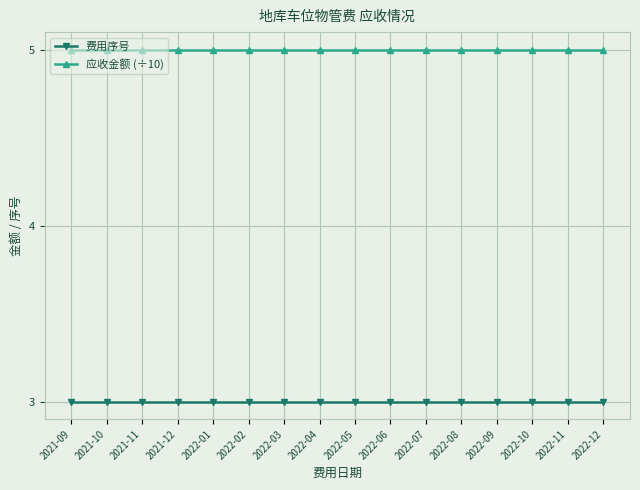

Does the chart have visible grid lines?

Yes